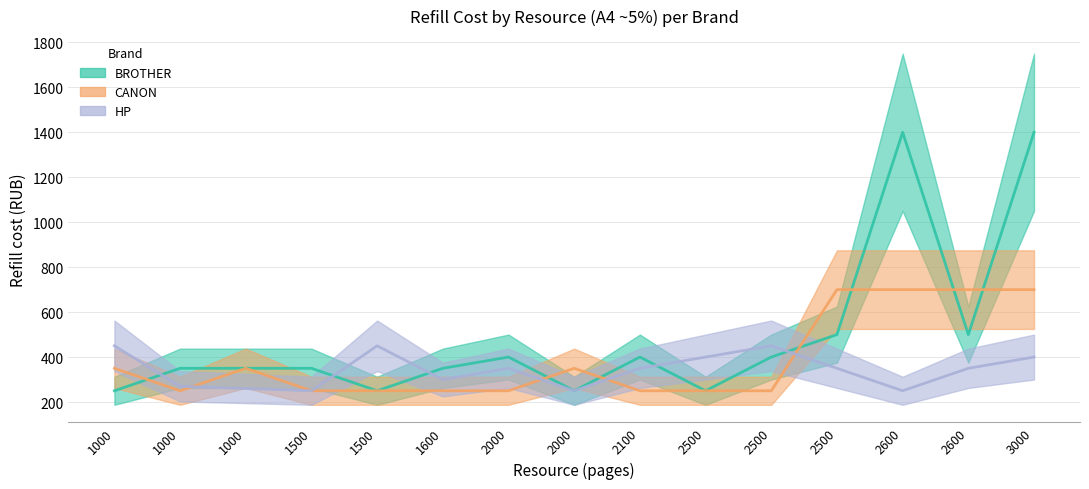

Reading left to right, list all the values displayed in this chart.

BROTHER: 1000=250	1000=350	1000=350	1500=350	1500=250	1600=350	2000=400	2000=250	2100=400	2500=250	2500=400	2500=500	2600=1400	2600=500	3000=1400
CANON: 1000=350	1000=250	1000=350	1500=250	1500=250	1600=250	2000=250	2000=350	2100=250	2500=250	2500=250	2500=700	2600=700	2600=700	3000=700
HP: 1000=450	1000=270	1000=260	1500=250	1500=450	1600=300	2000=350	2000=250	2100=350	2500=400	2500=450	2500=350	2600=250	2600=350	3000=400